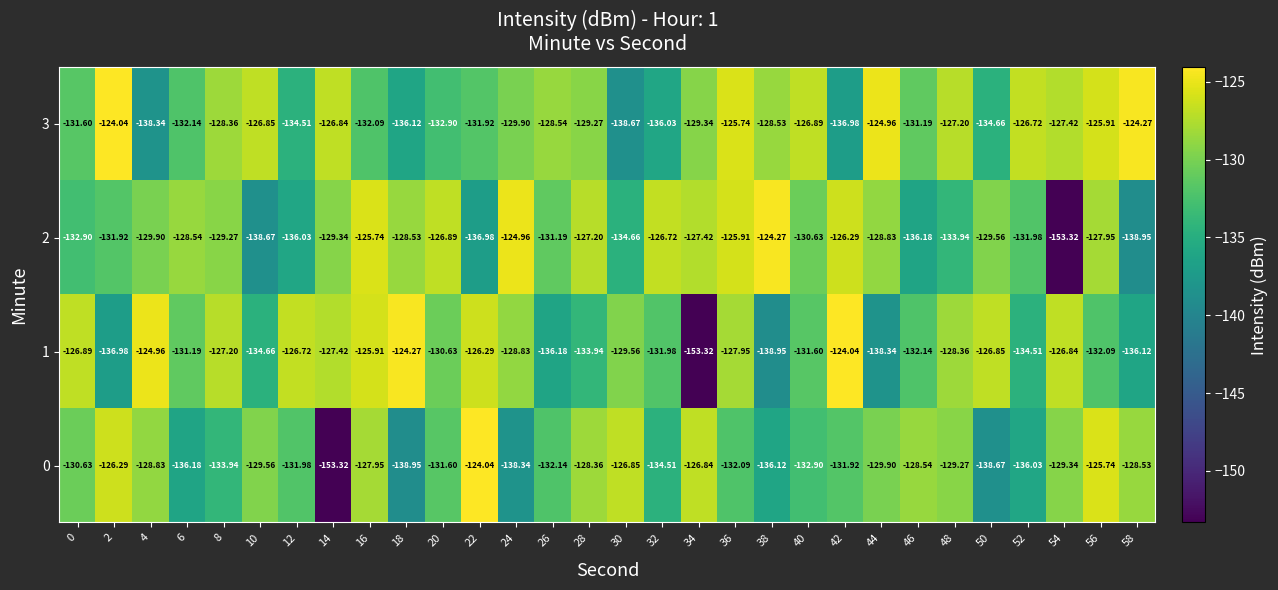

How many distinct data groups are displayed?

4